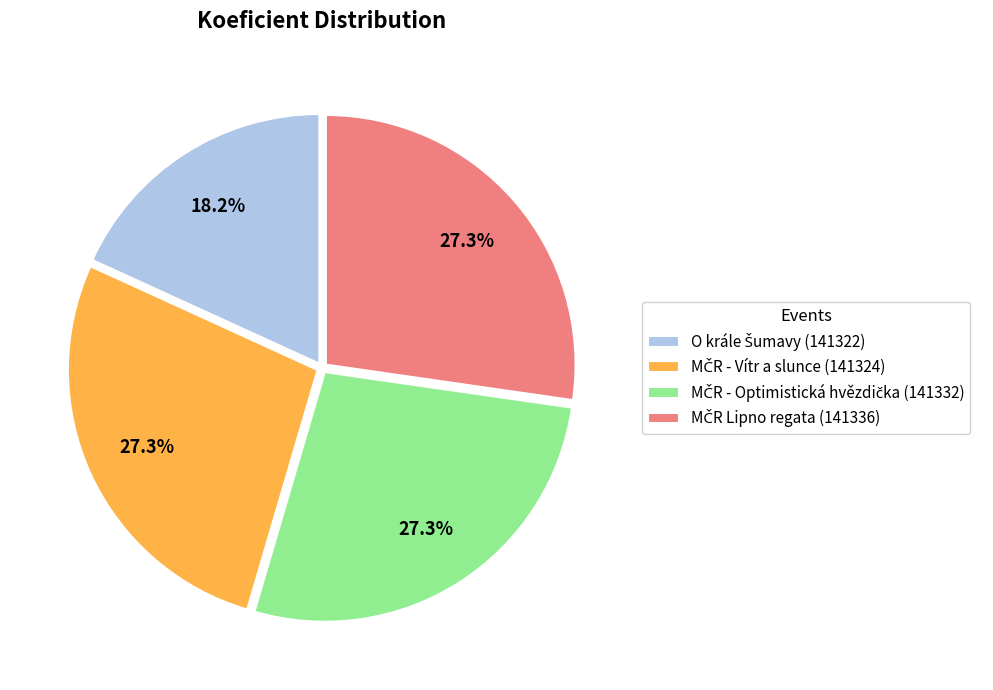

Is there a majority slice in this chart?

No